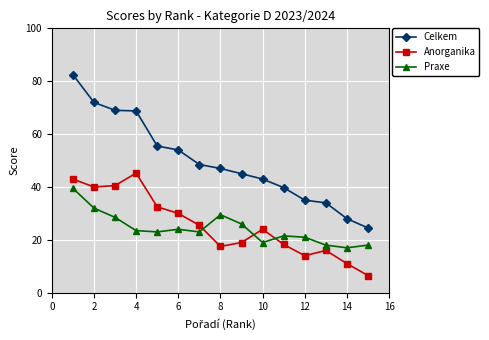

True or false: Anorganika and Celkem intersect in this chart.

False